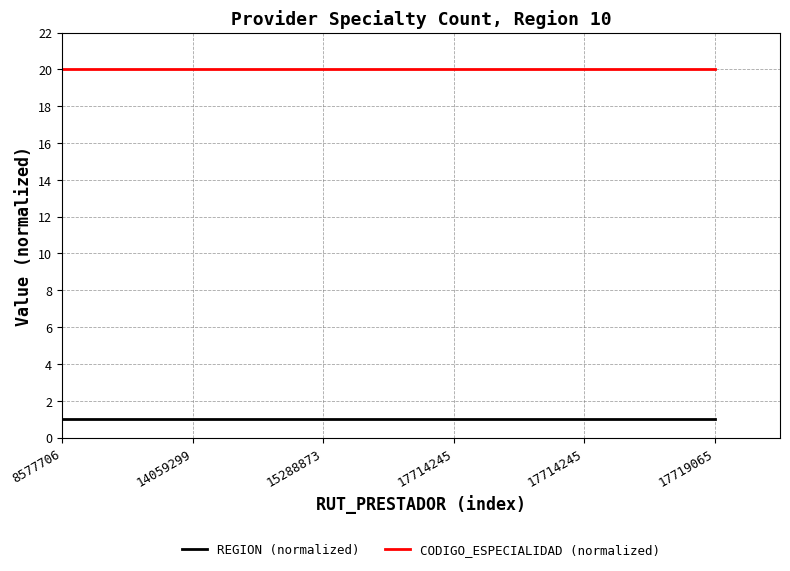

Where is CODIGO_ESPECIALIDAD (normalized) nearest to the value 20?

8577706